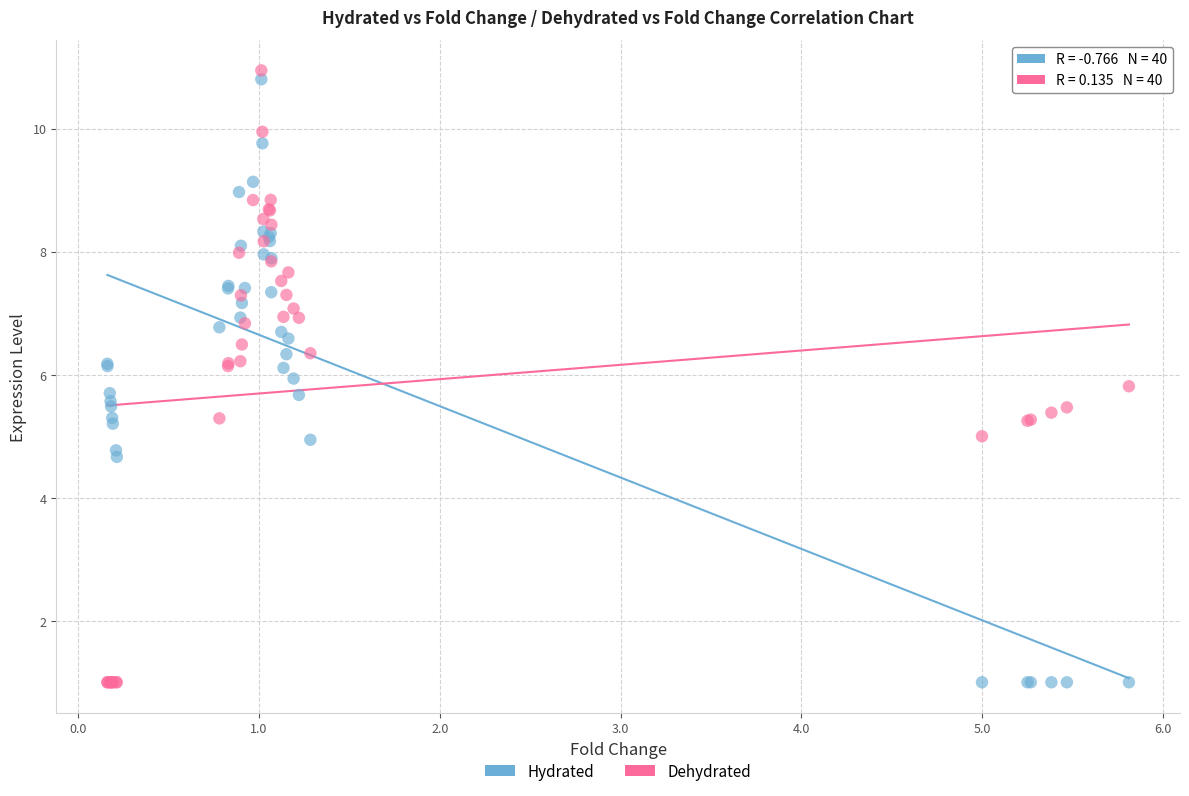

What is the X range (max minus min) for the scatter plot?

5.6